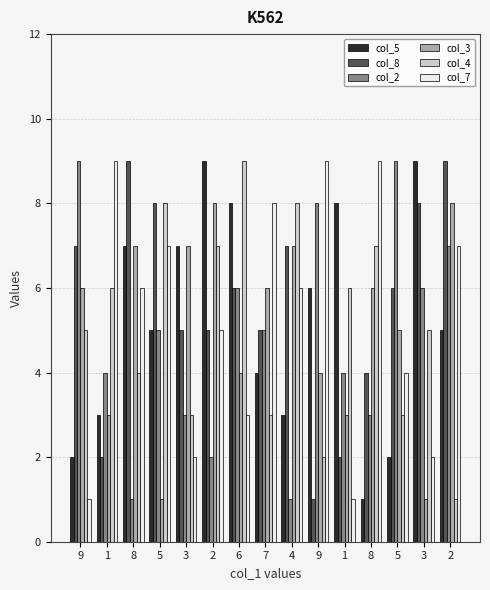

What is the maximum value shown in the chart?

9